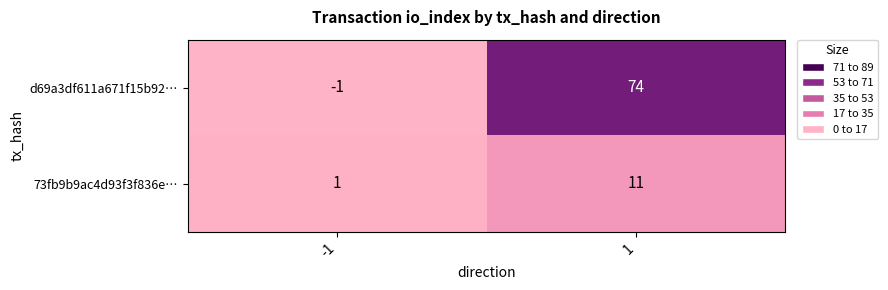

Which series has the largest total across all categories?

d69a3df611a671f15b92…